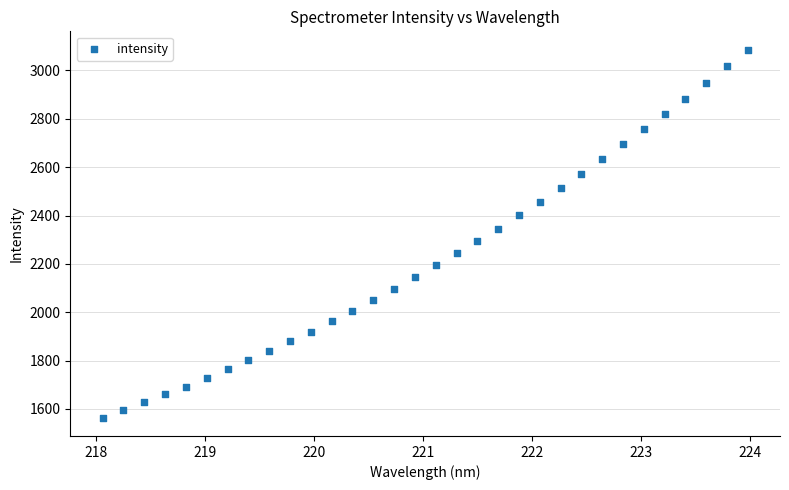

What is the range of X values (max minus min)?

5.9